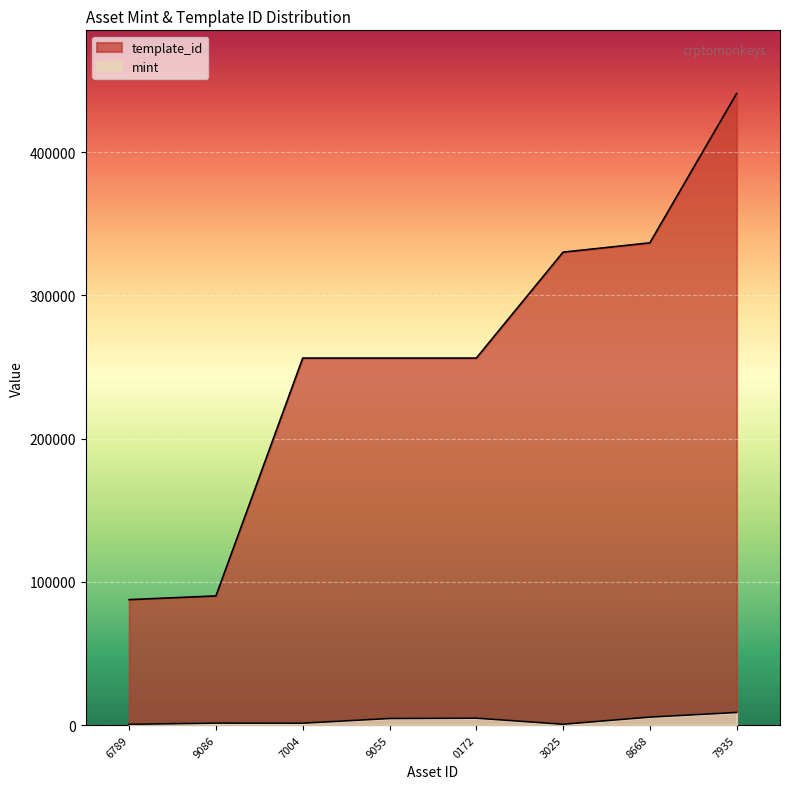

How many lines are shown in the chart?

2